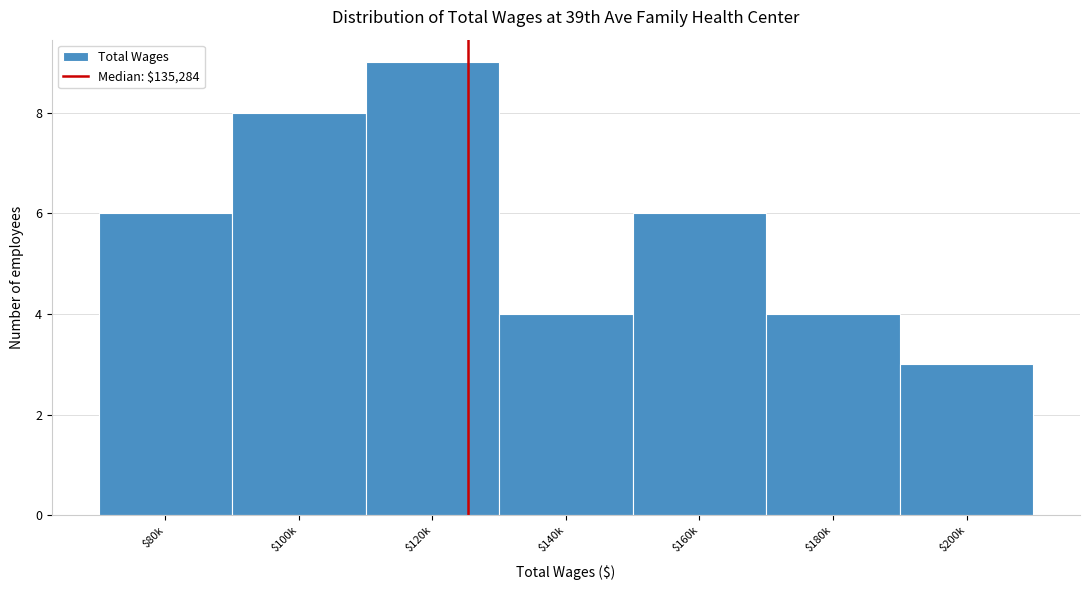

Reading left to right, list all the values displayed in this chart.

6	8	9	4	6	4	3